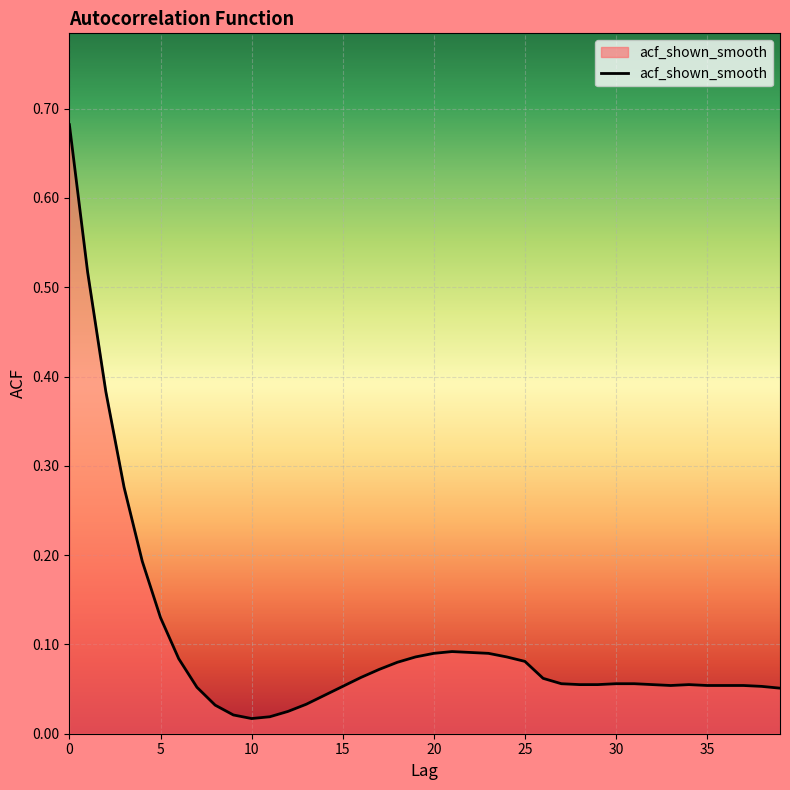

Reading left to right, list all the values displayed in this chart.

0.7	0.5	0.4	0.3	0.2	0.1	0.1	0.1	0.0	0.0	0.0	0.0	0.0	0.0	0.0	0.1	0.1	0.1	0.1	0.1	0.1	0.1	0.1	0.1	0.1	0.1	0.1	0.1	0.1	0.1	0.1	0.1	0.1	0.1	0.1	0.1	0.1	0.1	0.1	0.1